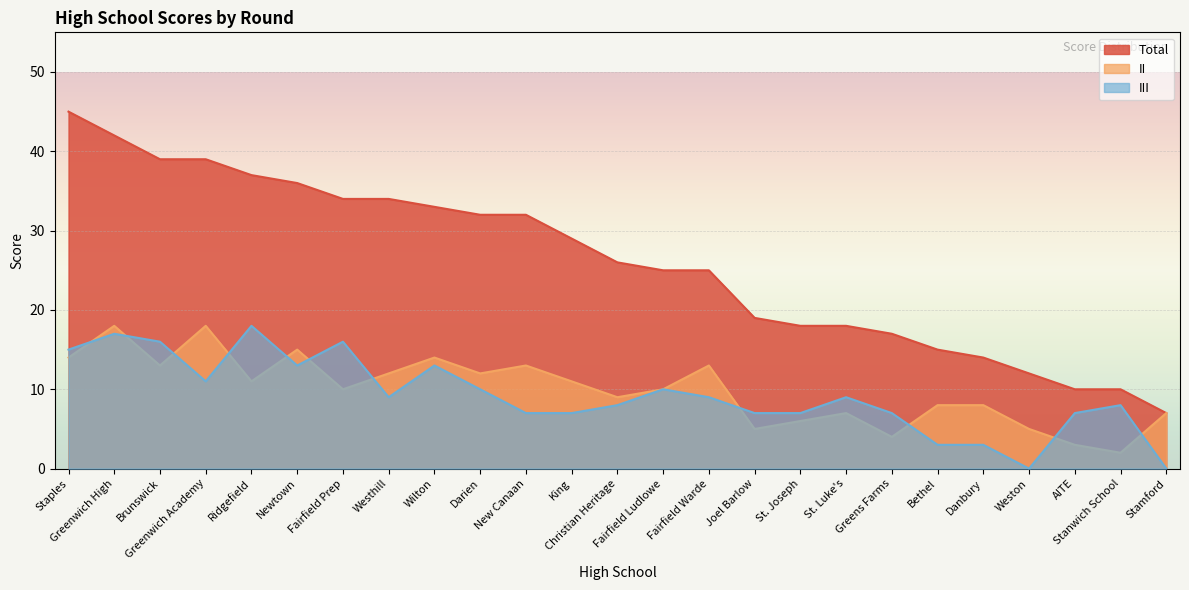

Between Greenwich High and Westhill, which series saw the biggest shift?

Total